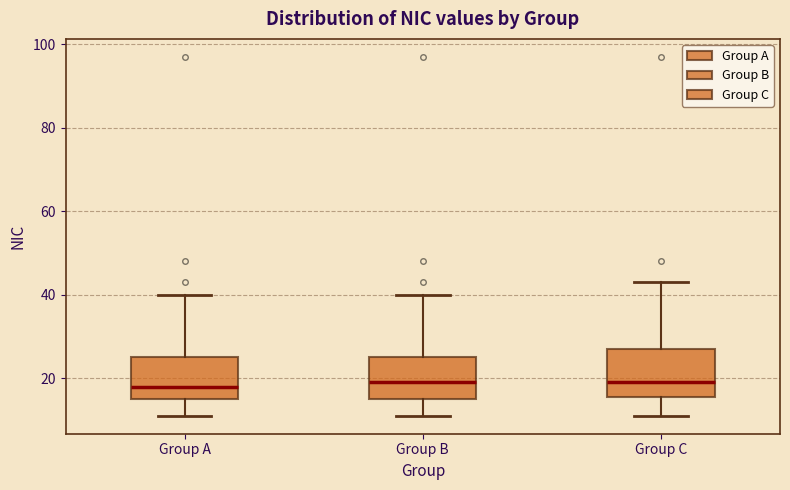

Reading left to right, transcribe this box plot: for each box, give where its median line is, the range the box spans, and where its two whiskers end, as read against the y-axis. The values are not printed on the chart, so give them approximately, as read against the axis.

Group A: median 18, box 16 to 26, whiskers 12 to 40
Group B: median 20, box 16 to 26, whiskers 12 to 40
Group C: median 20, box 16 to 28, whiskers 12 to 44